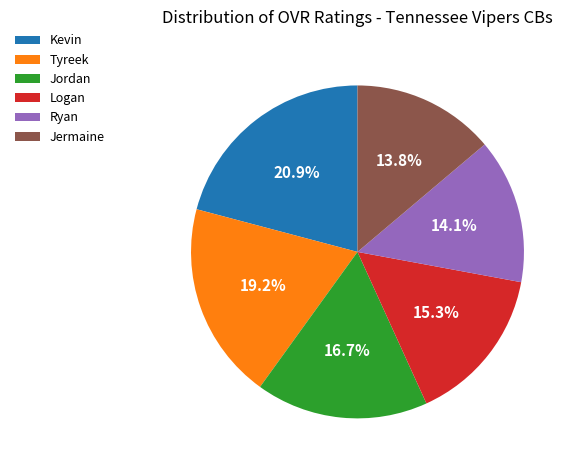

To the nearest percent, what portion does Jermaine represent?

14%